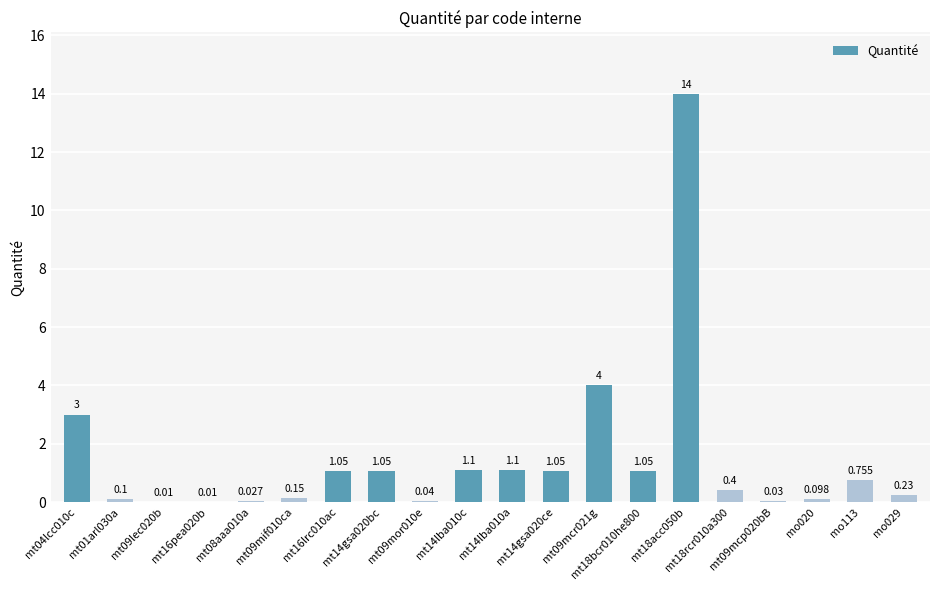

What is the change in value from mt14lba010c to mt18acc050b?

+12.9